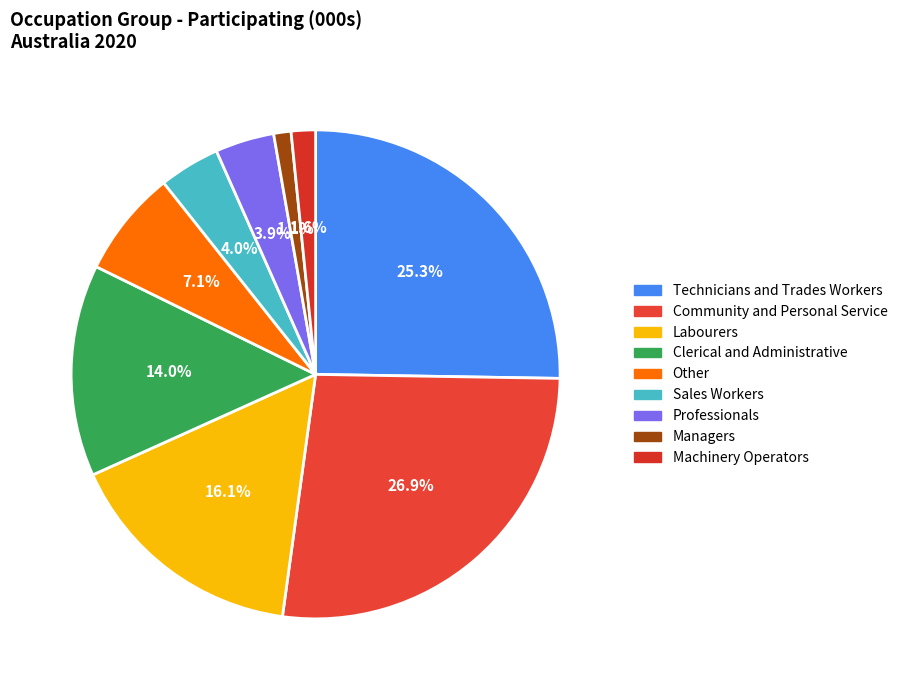

To the nearest percent, what percentage of the pie is Professionals?

4%